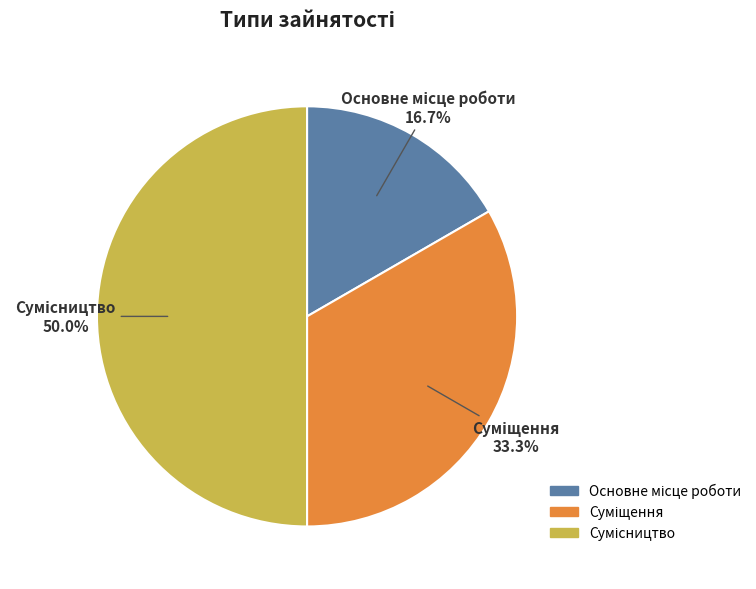

What percentage is NOT represented by Суміщення?

66.7%